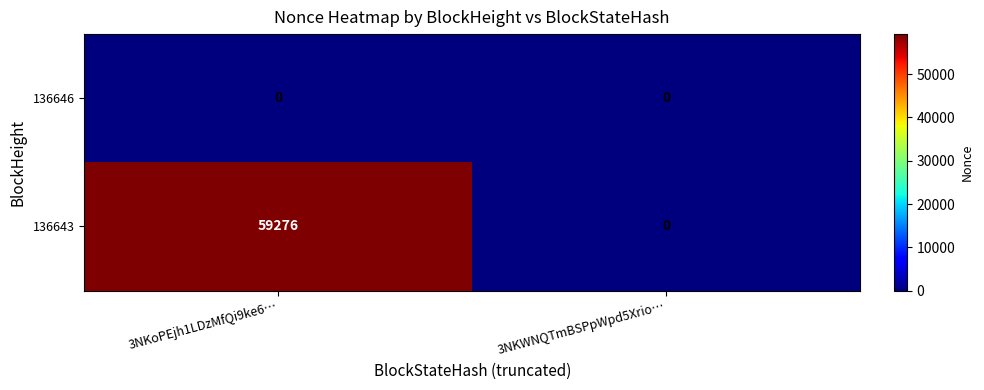

At which category is the sum across all series the highest?

3NKoPEjh1LDzMfQi9ke6…